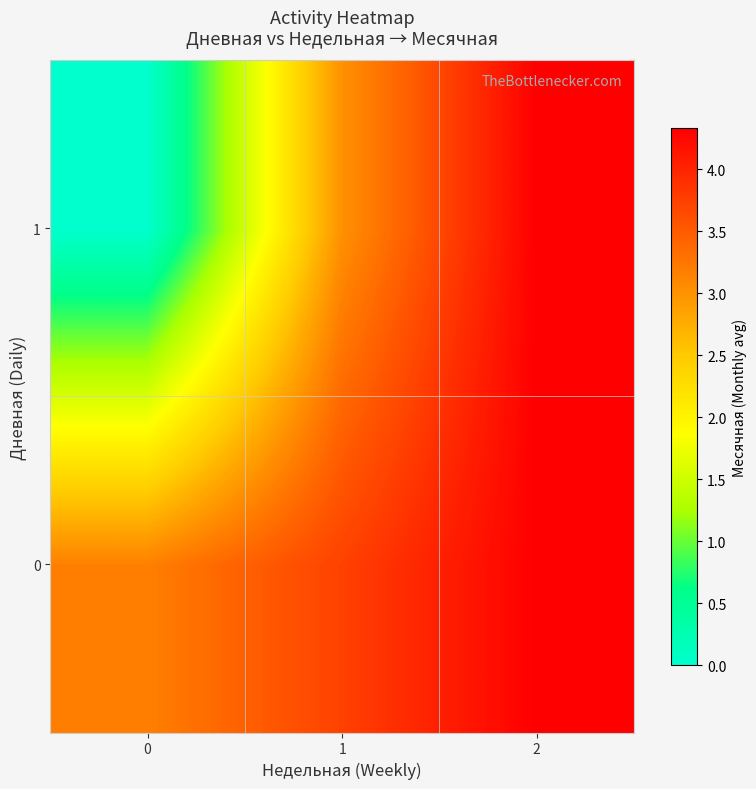

Reading left to right, transcribe all the data shown in this chart.

0: 0=3.2	1=3.7	2=4.3
1: 0=0.0	1=3.0	2=4.3